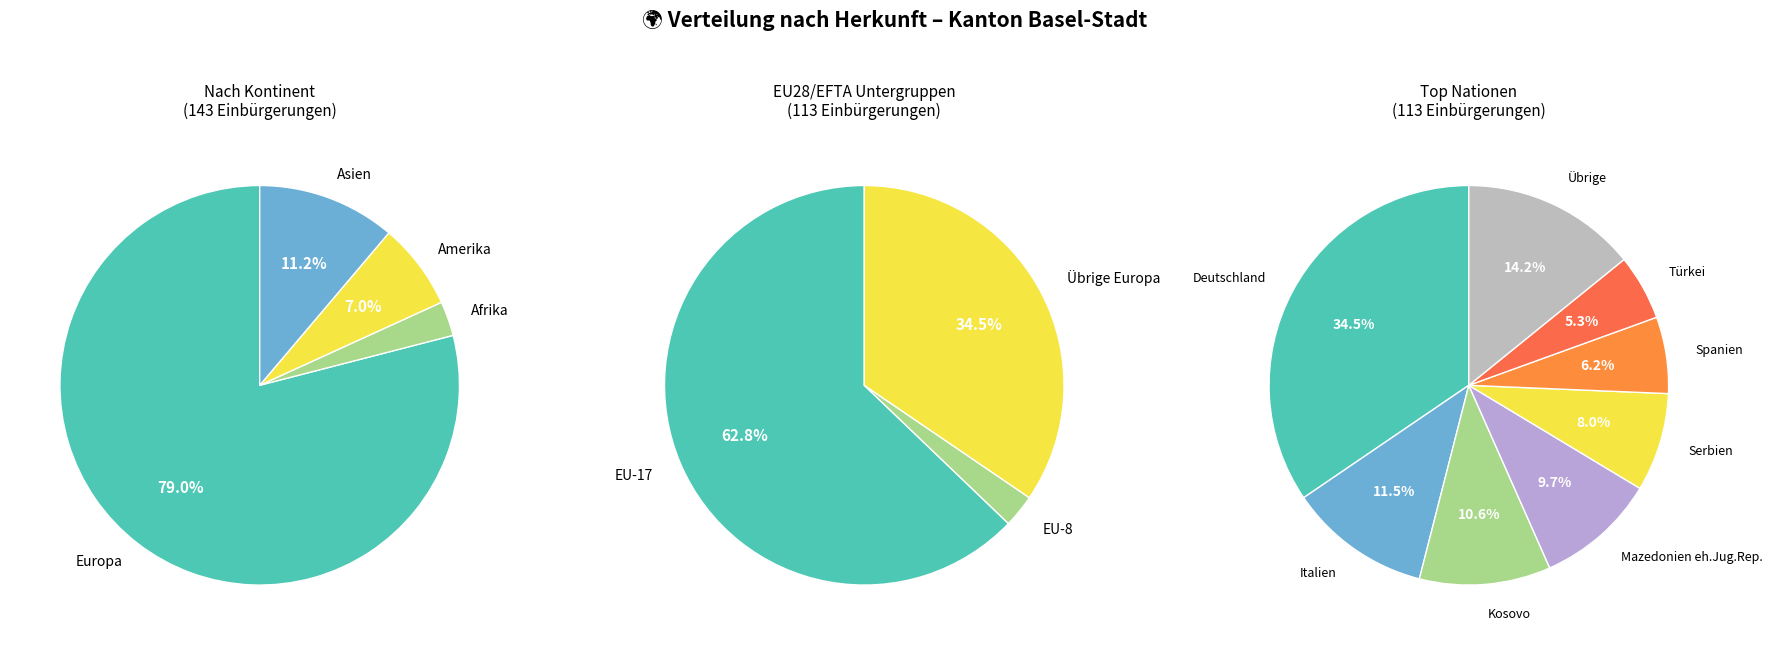

Which slice represents more than half of the pie?

Europa